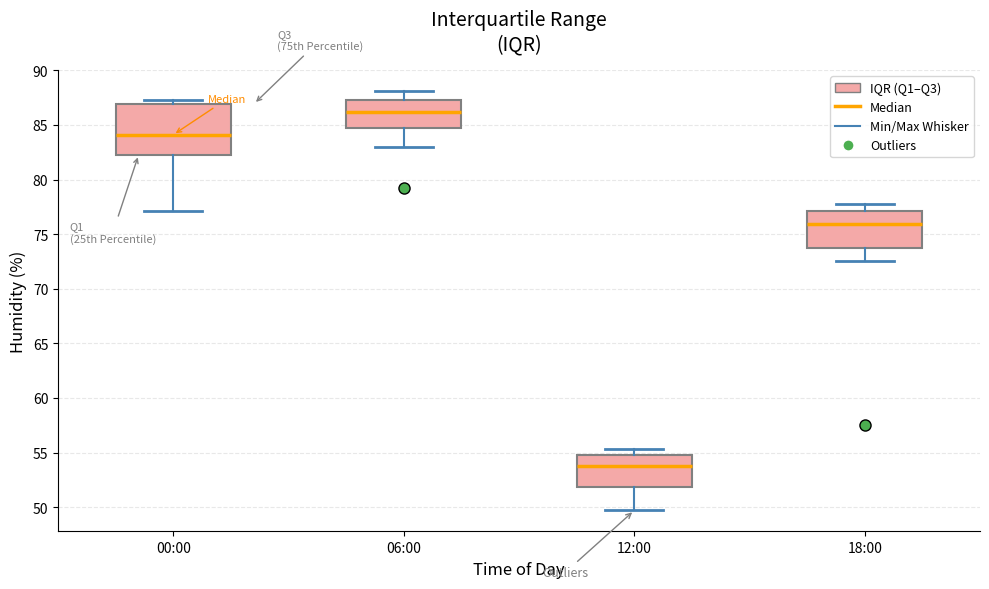

Reading left to right, transcribe this box plot: for each box, give where its median line is, the range the box spans, and where its two whiskers end, as read against the y-axis. The values are not printed on the chart, so give them approximately, as read against the axis.

00:00: median 84.0, box 82.5 to 87.0, whiskers 77.0 to 87.5
06:00: median 86.0, box 84.5 to 87.5, whiskers 83.0 to 88.0
12:00: median 54.0, box 52.0 to 55.0, whiskers 49.5 to 55.5
18:00: median 76.0, box 73.5 to 77.0, whiskers 72.5 to 78.0